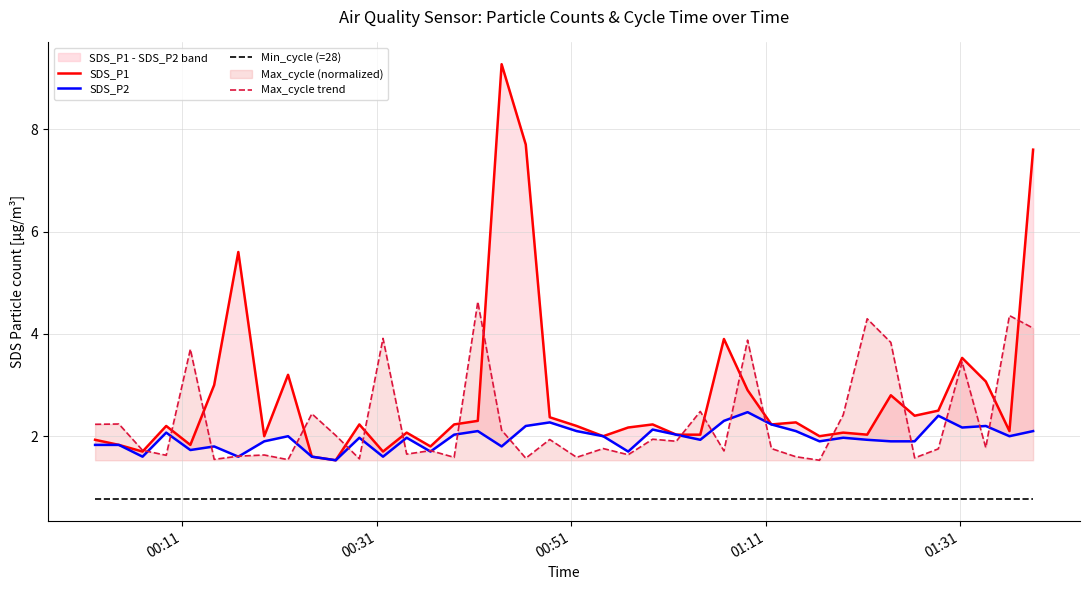

True or false: Min_cycle (=28) and Max_cycle trend intersect in this chart.

False